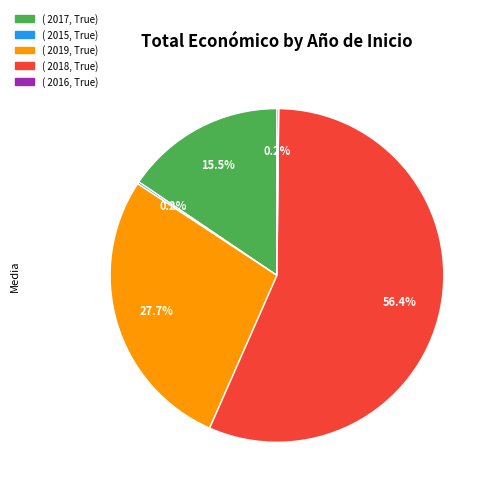

Does any single category account for the majority?

Yes